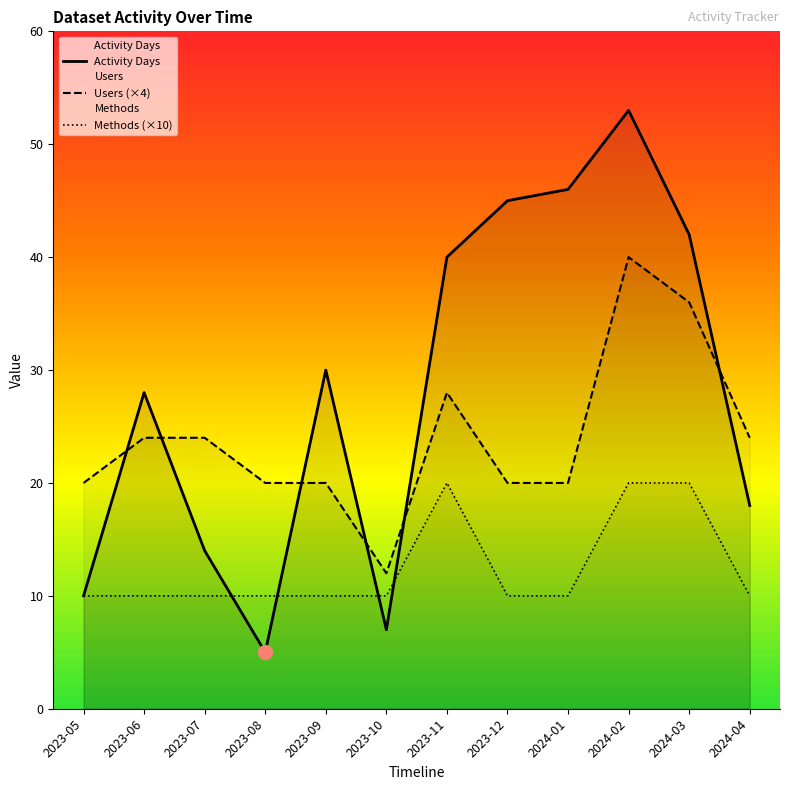

Reading left to right, extract all data points from this chart.

Activity Days: 2023-05=10	2023-06=28	2023-07=14	2023-08=5	2023-09=30	2023-10=7	2023-11=40	2023-12=45	2024-01=46	2024-02=53	2024-03=42	2024-04=18
Users: 2023-05=20	2023-06=24	2023-07=24	2023-08=20	2023-09=20	2023-10=12	2023-11=28	2023-12=20	2024-01=20	2024-02=40	2024-03=36	2024-04=24
Methods: 2023-05=10	2023-06=10	2023-07=10	2023-08=10	2023-09=10	2023-10=10	2023-11=20	2023-12=10	2024-01=10	2024-02=20	2024-03=20	2024-04=10